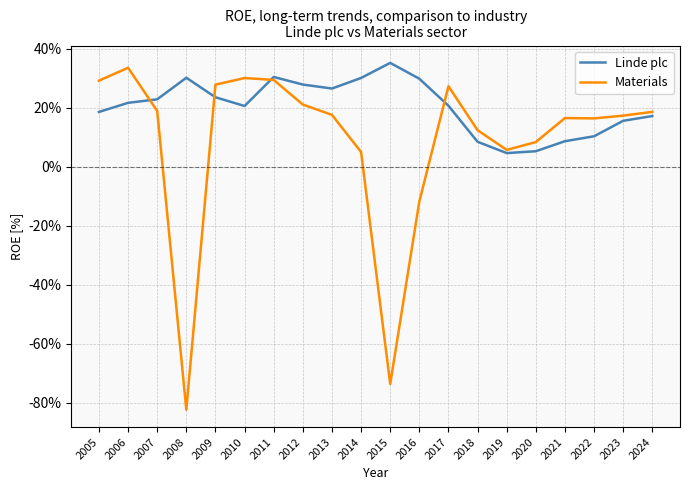

Rank the series by their maximum value, from lowest to highest.

Materials, Linde plc